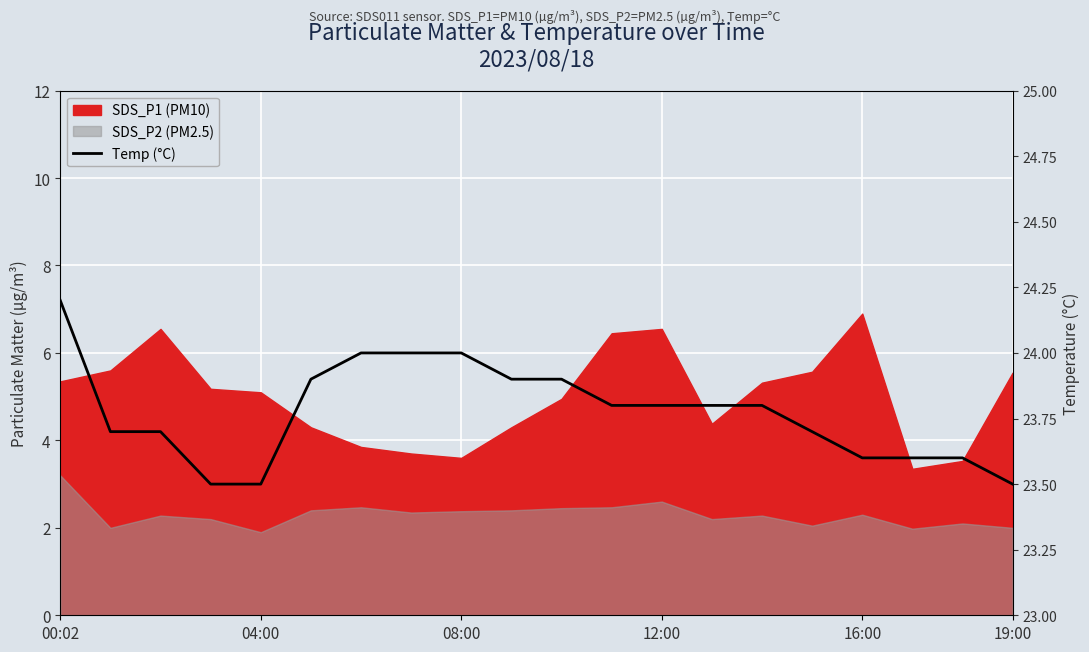

What is the label of the 19th point from the left?

18